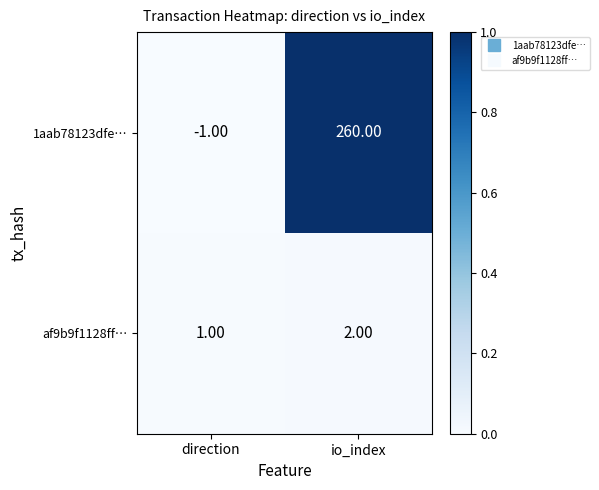

Between direction and io_index, which series saw the biggest shift?

1aab78123dfe…